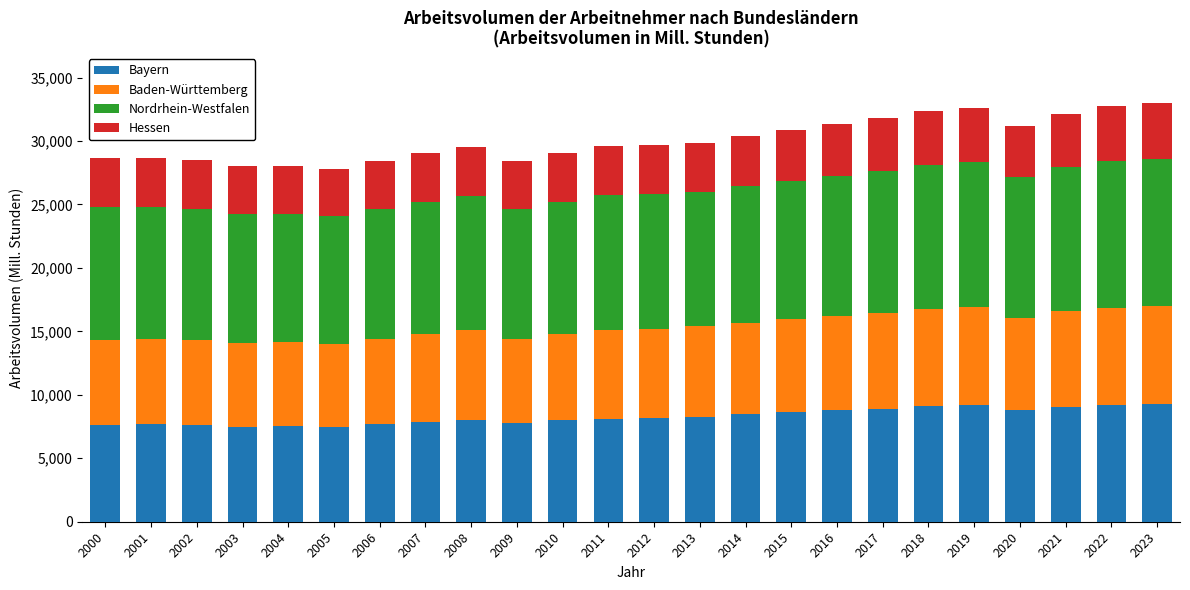

True or false: Bayern has a value of 8918.2 at 2017.

True